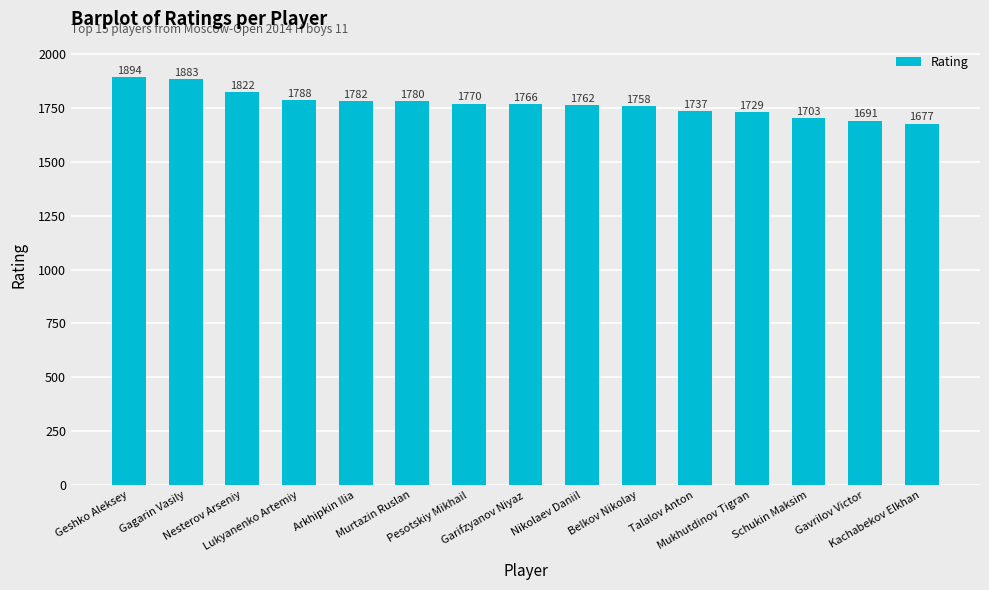

How many data points are less than 1766?

7